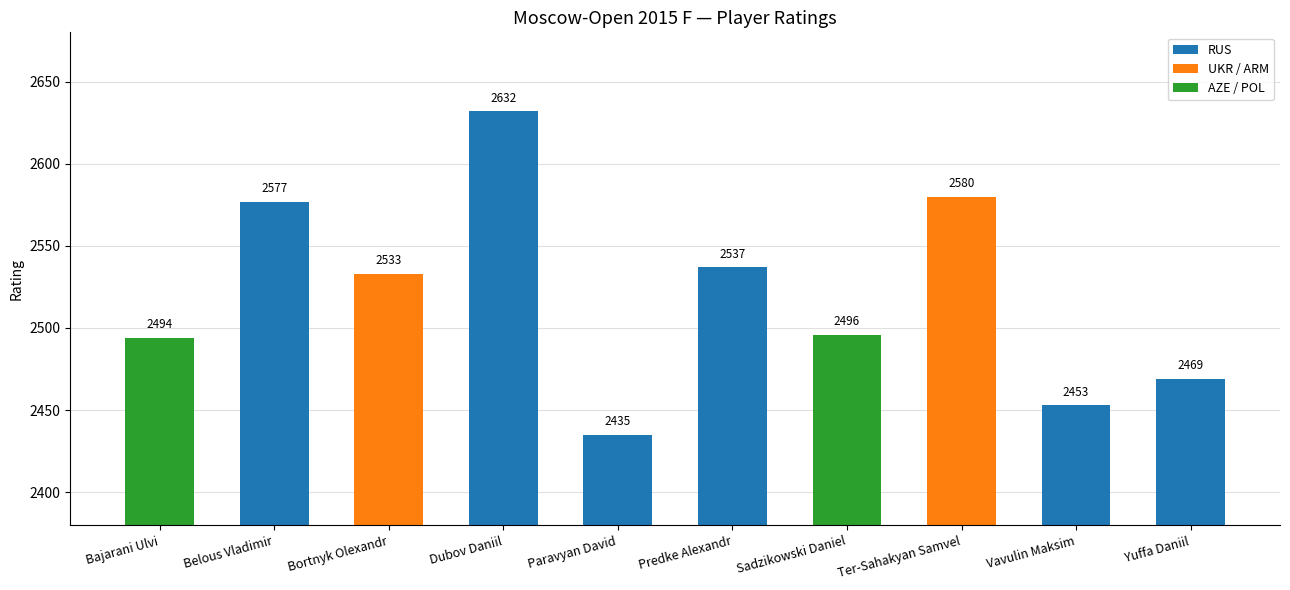

List the labels in order of value, smallest first.

Paravyan David, Vavulin Maksim, Yuffa Daniil, Bajarani Ulvi, Sadzikowski Daniel, Bortnyk Olexandr, Predke Alexandr, Belous Vladimir, Ter-Sahakyan Samvel, Dubov Daniil